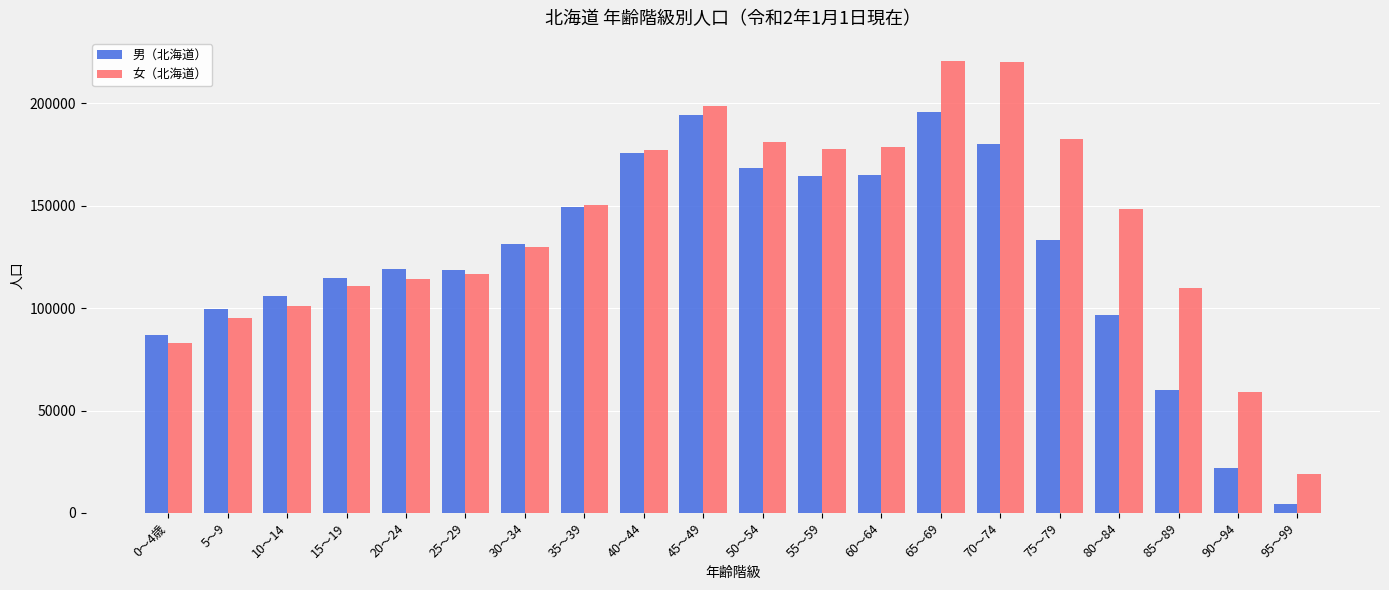

List the series in order of their overall mean, highest first.

女（北海道）, 男（北海道）